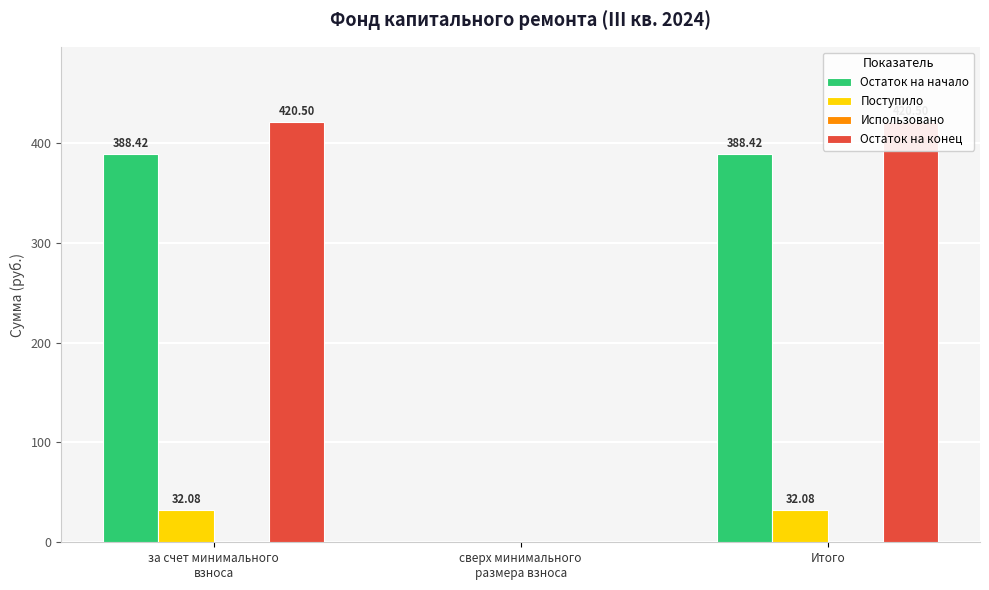

Which series has the largest range (max minus min)?

Остаток на конец